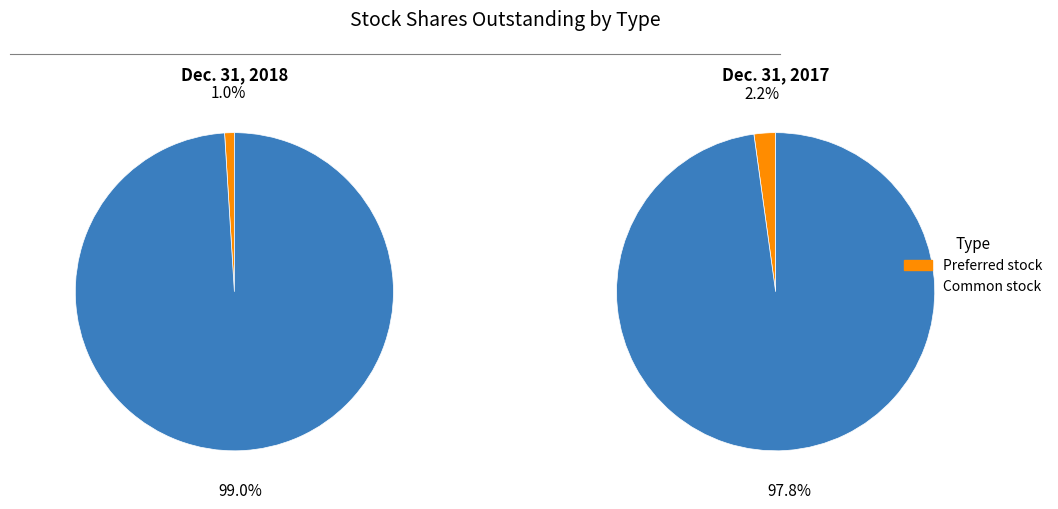

How many segments does this pie chart have?

2